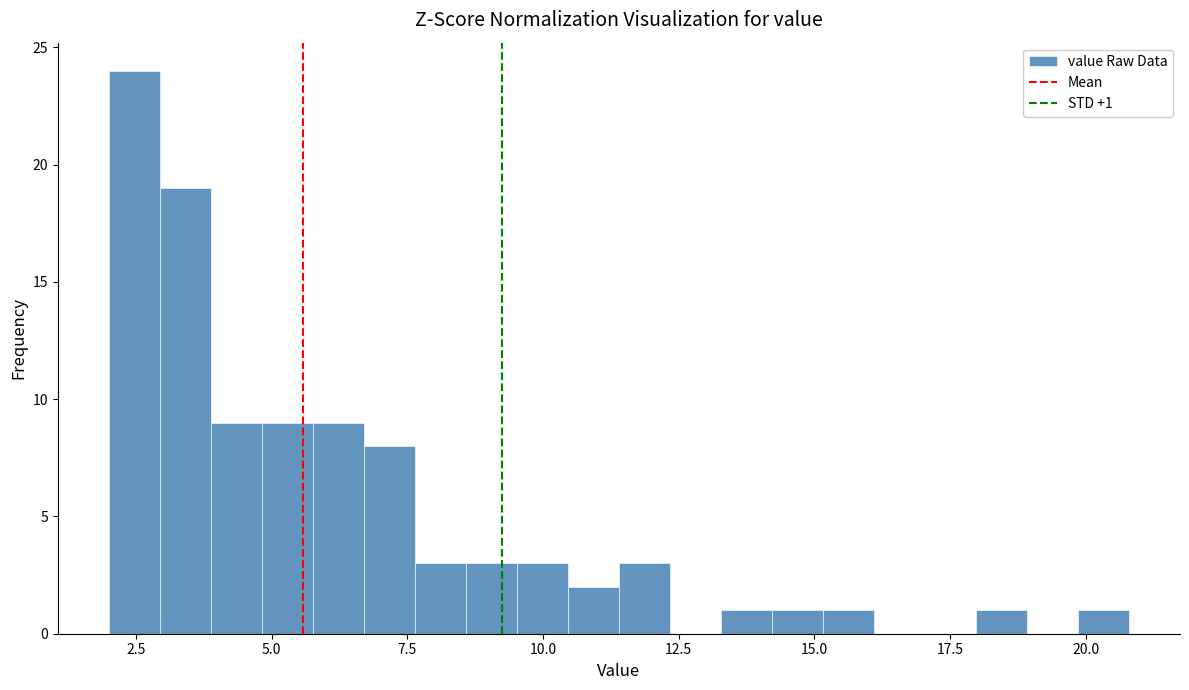

Around what value on the x-axis is the tallest bar? Give the approximate position of its centre, as read against the axis.

2.5